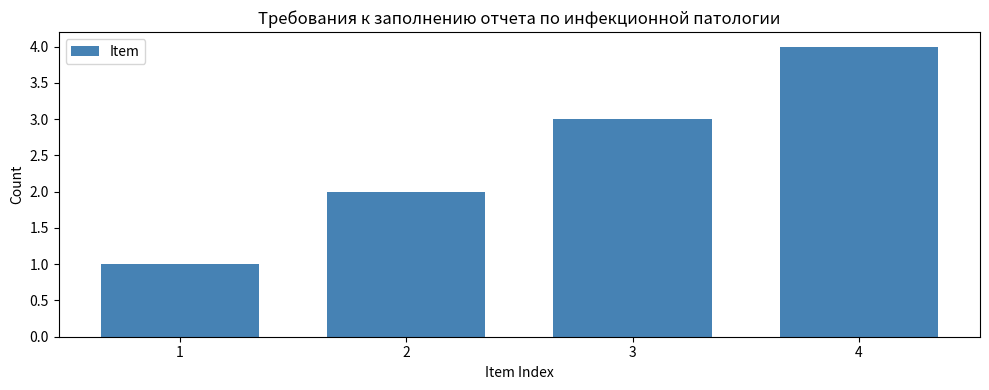

What is the maximum value shown in the chart?

4